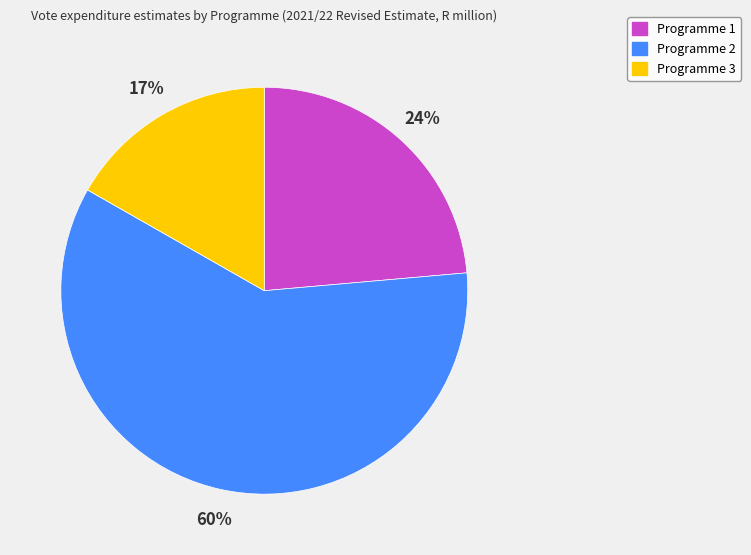

Approximately how many times larger is the value at Programme 1 compared to Programme 2?

0.4